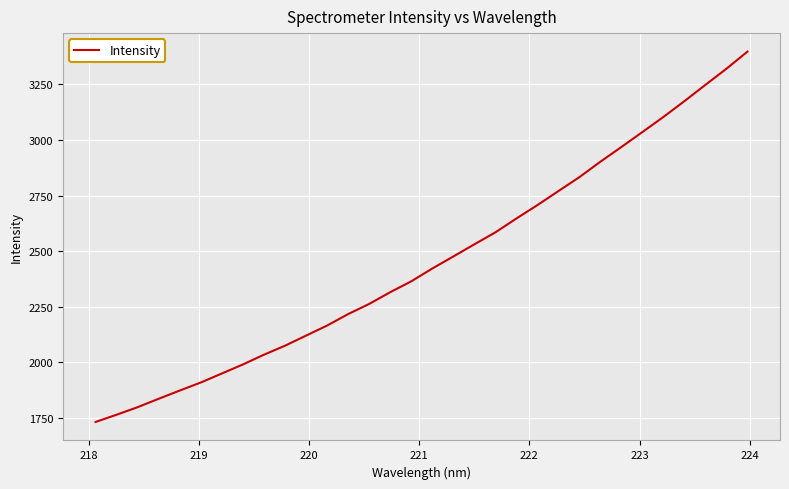

How many values are below 2422?

16